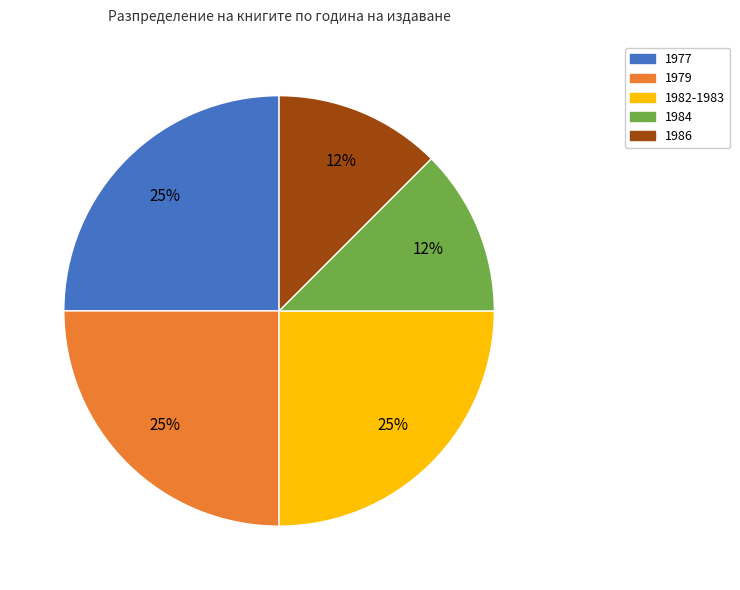

Approximately how many times larger is the value at 1979 compared to 1982-1983?

1.0